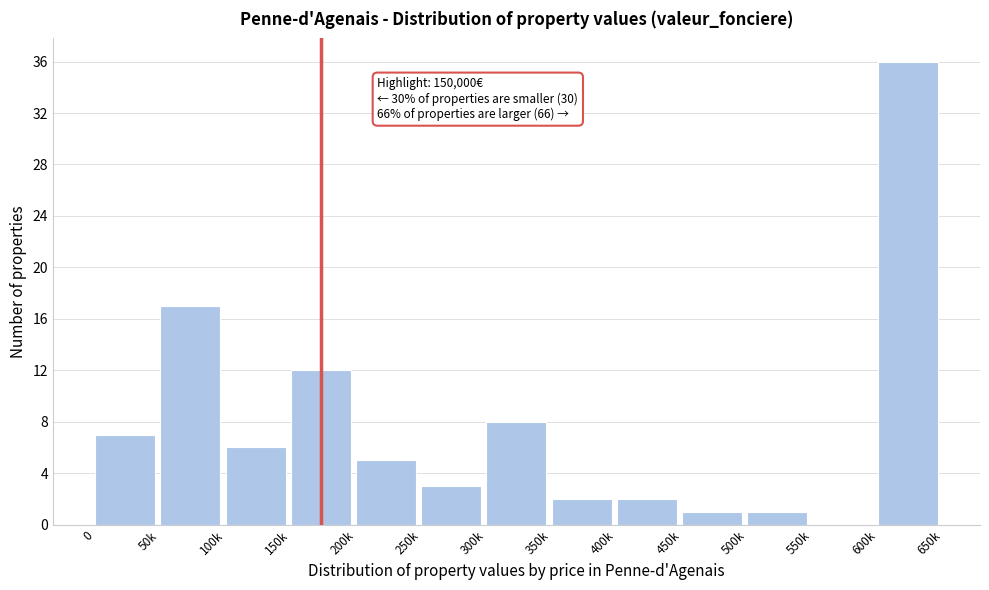

Reading left to right, what are all the values shown in this chart?

0=7	50k=17	100k=6	150k=12	200k=5	250k=3	300k=8	350k=2	400k=2	450k=1	500k=1	550k=0	600k=36